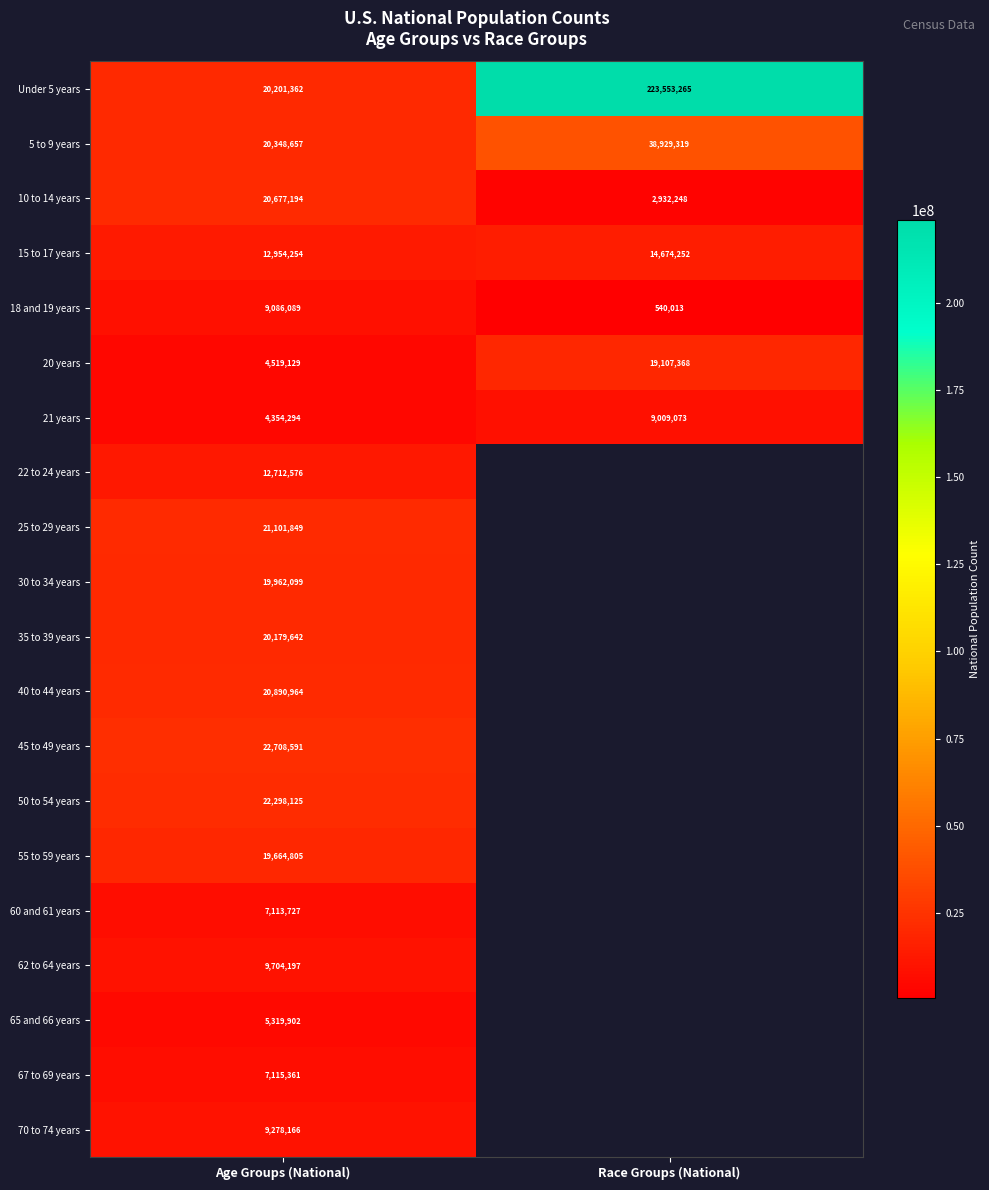

What is the average value of the 21 years series?

6681684